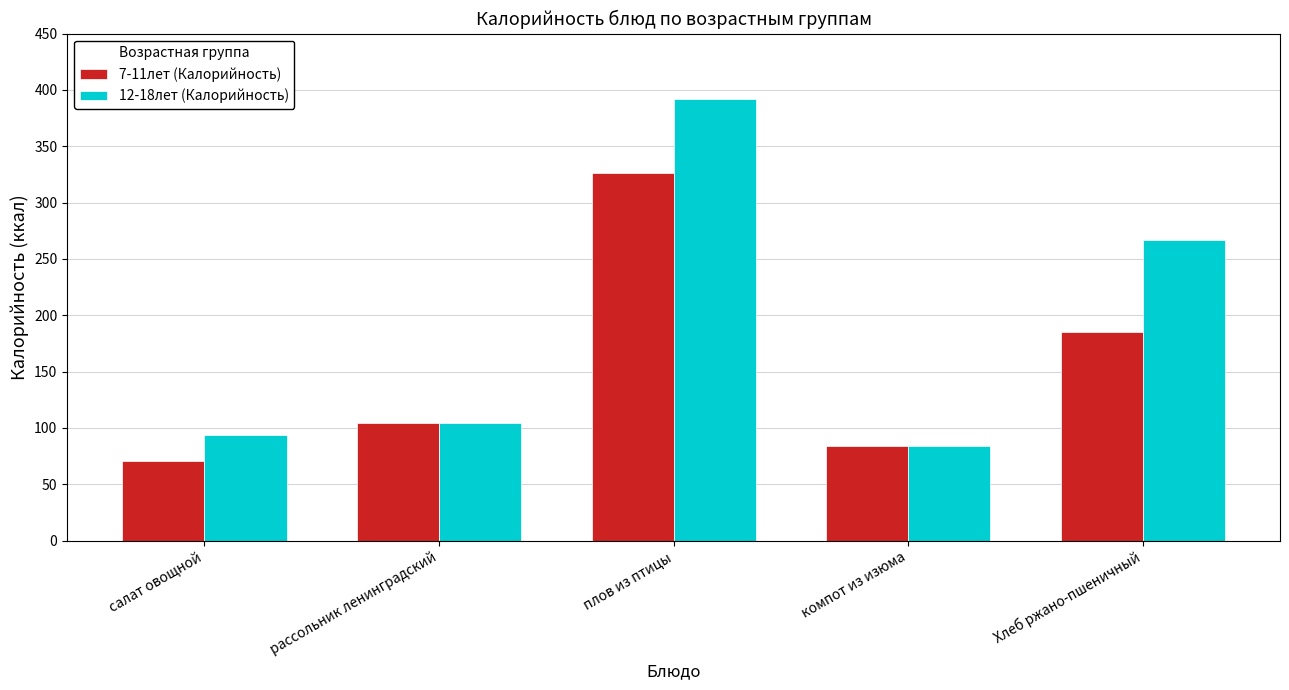

Reading left to right, transcribe all the data shown in this chart.

7-11лет (Калорийность): салат овощной=71	рассольник ленинградский=104	плов из птицы=326	компот из изюма=84	Хлеб ржано-пшеничный=185
12-18лет (Калорийность): салат овощной=94	рассольник ленинградский=104	плов из птицы=392	компот из изюма=84	Хлеб ржано-пшеничный=267